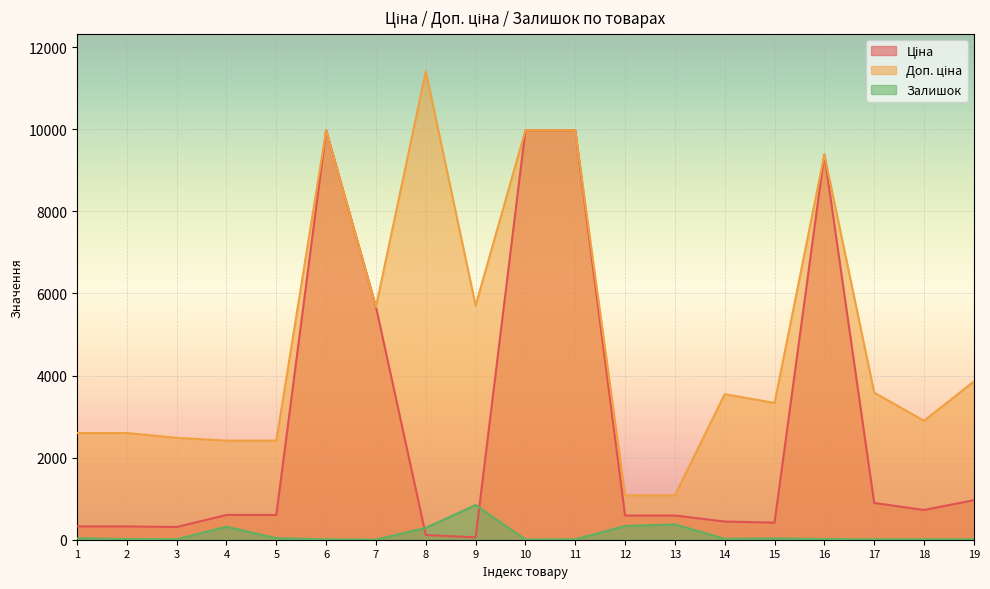

What are all the series names shown in the legend?

Ціна, Доп. ціна, Залишок